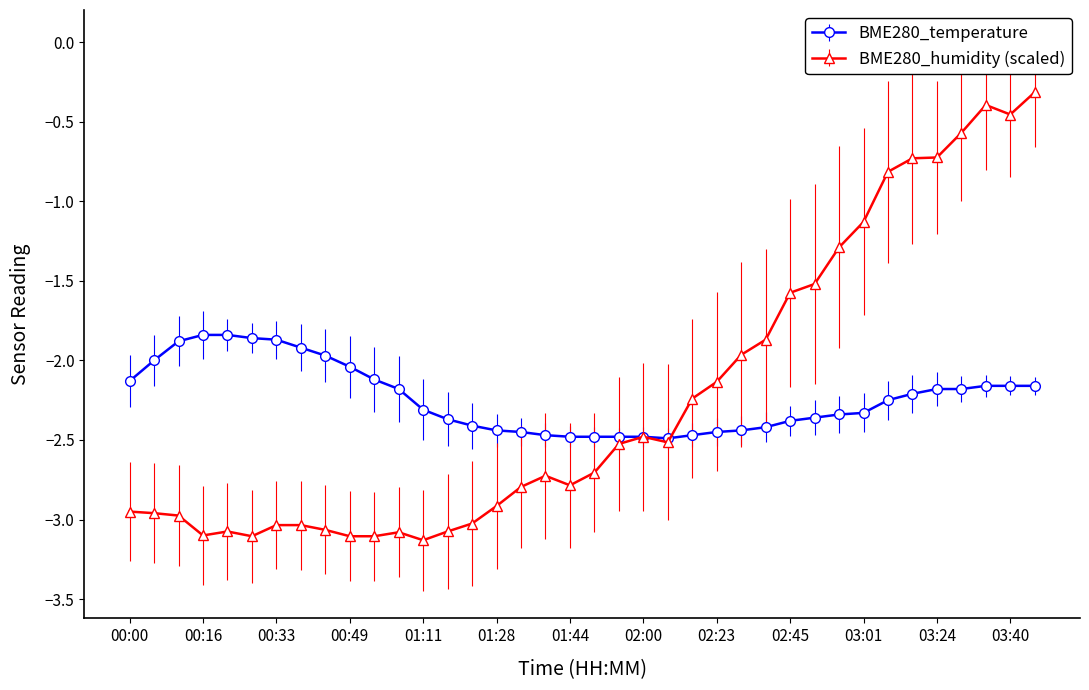

What is the value of the BME280_humidity (scaled) point at the 28th from the left?

-1.6